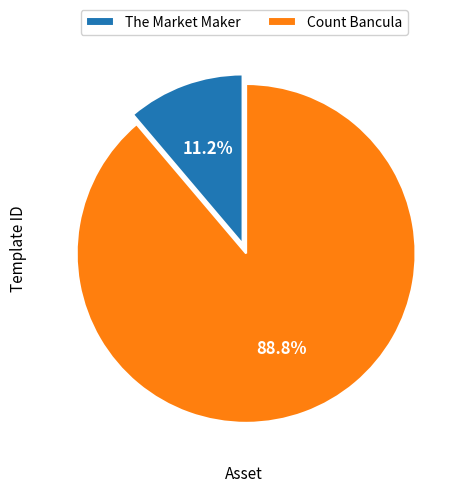

Rank the categories by value from highest to lowest.

Count Bancula, The Market Maker